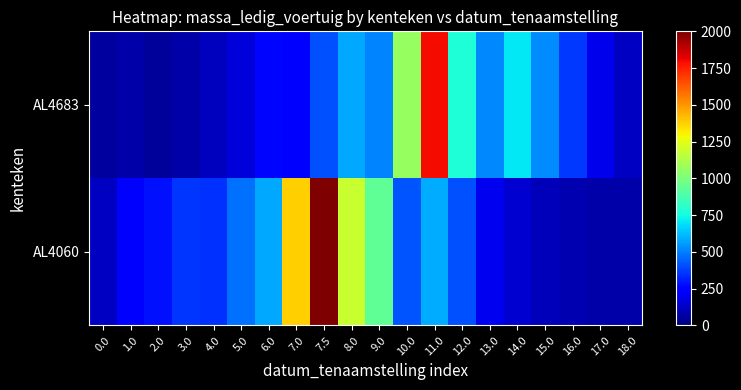

List the series in order of their peak value, lowest first.

AL4683, AL4060